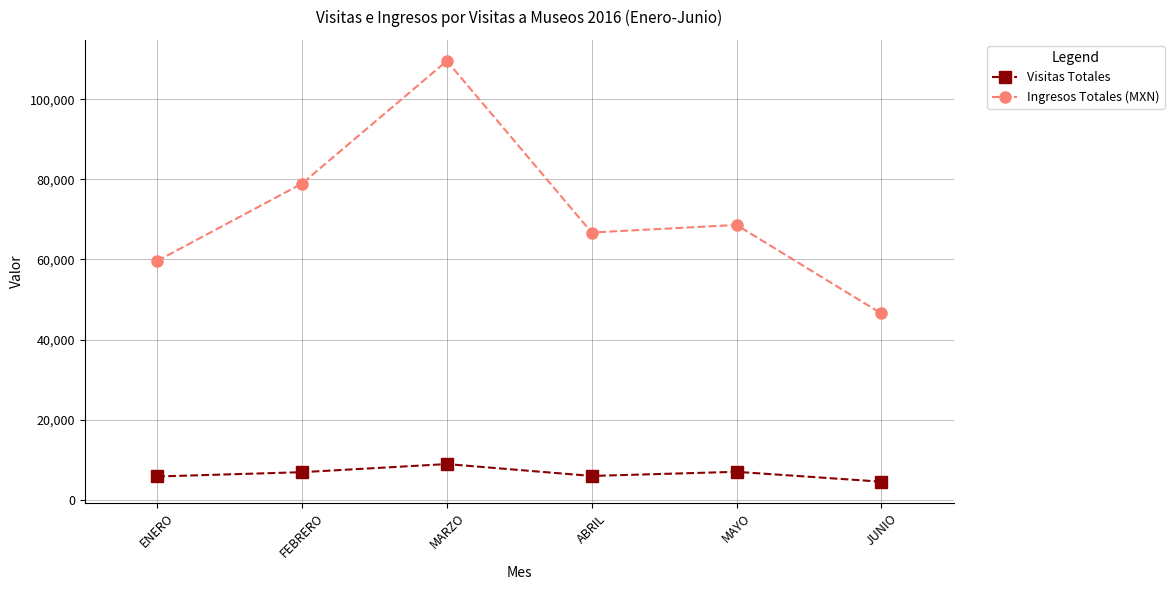

What position from the left is MARZO?

3